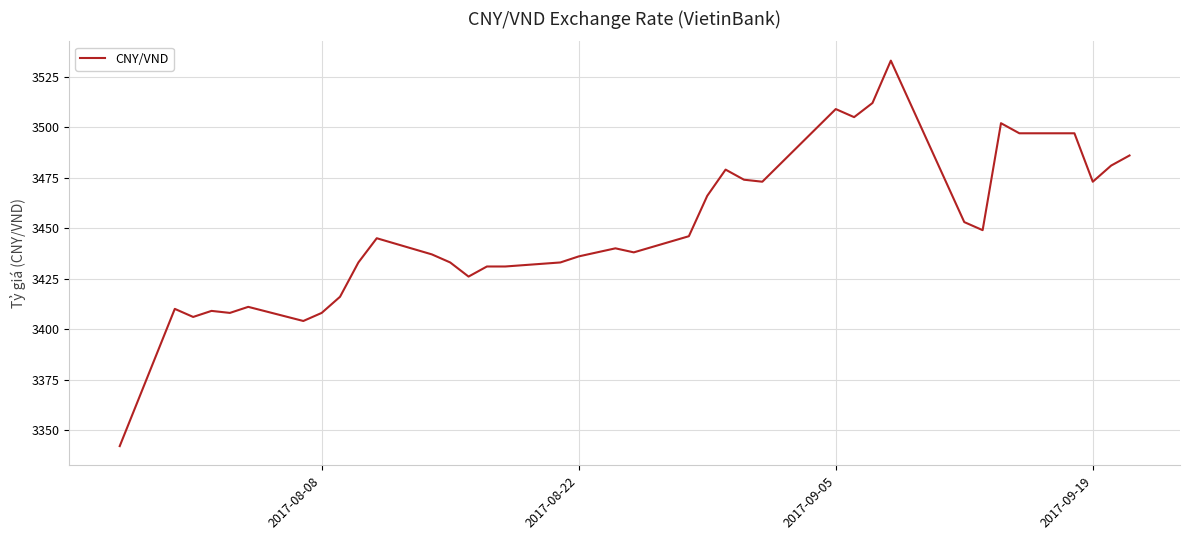

Is this an area chart (filled region under the line)?

No